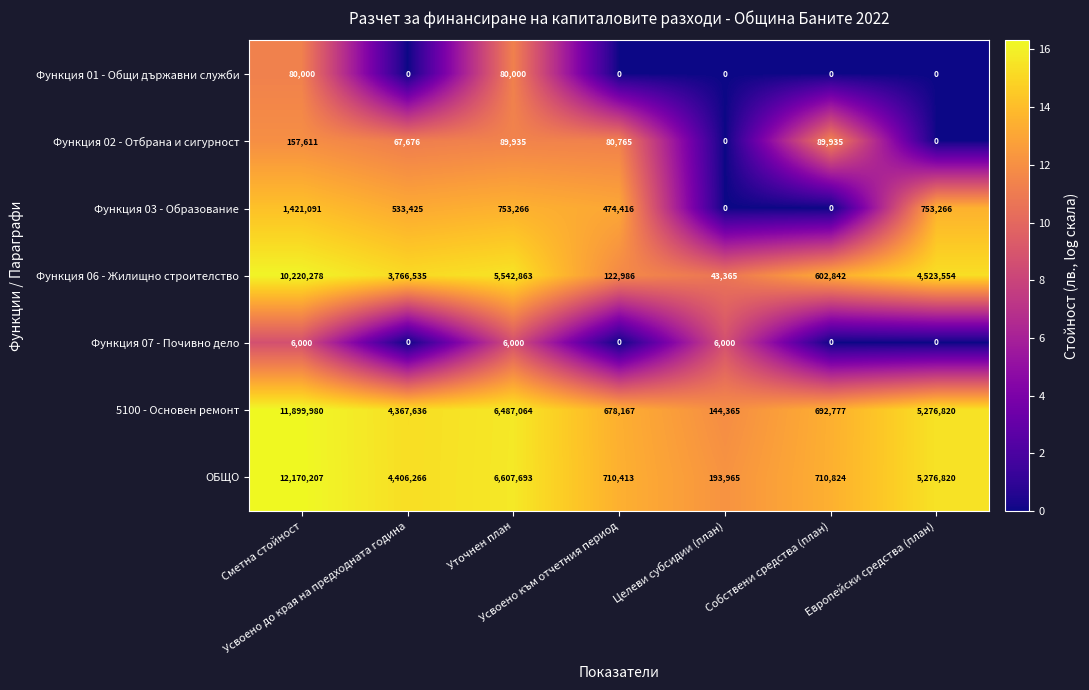

Which series has the widest spread of values?

ОБЩО